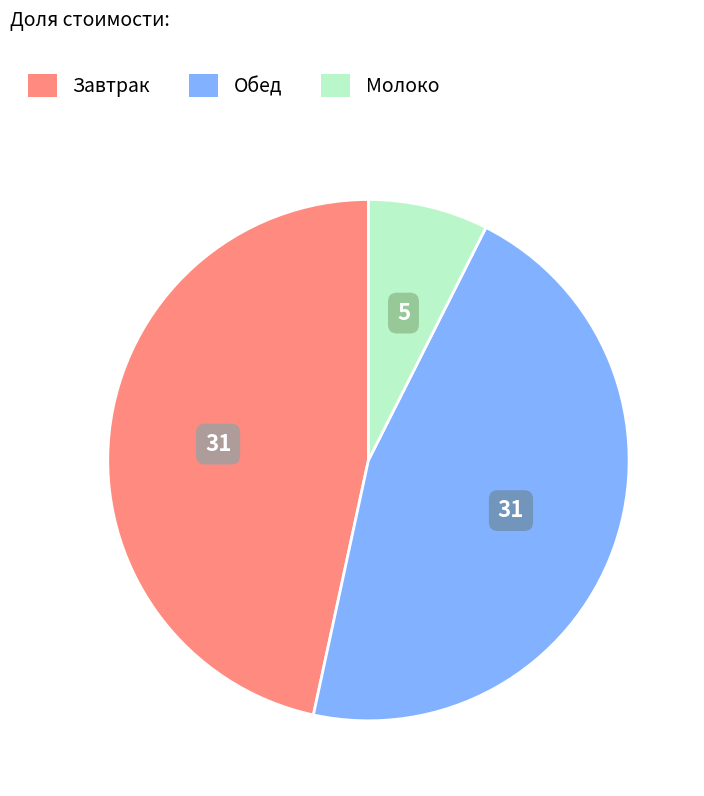

How many segments does this pie chart have?

3